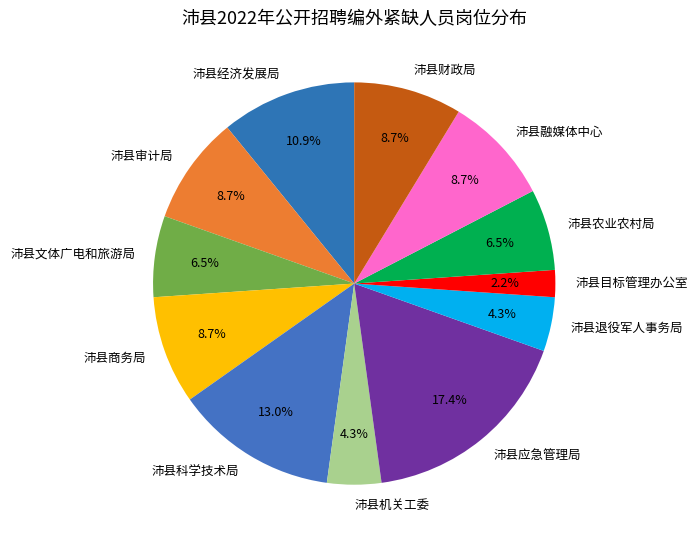

Combined, what portion of the pie is 沛县科学技术局 and 沛县经济发展局?

23.9%